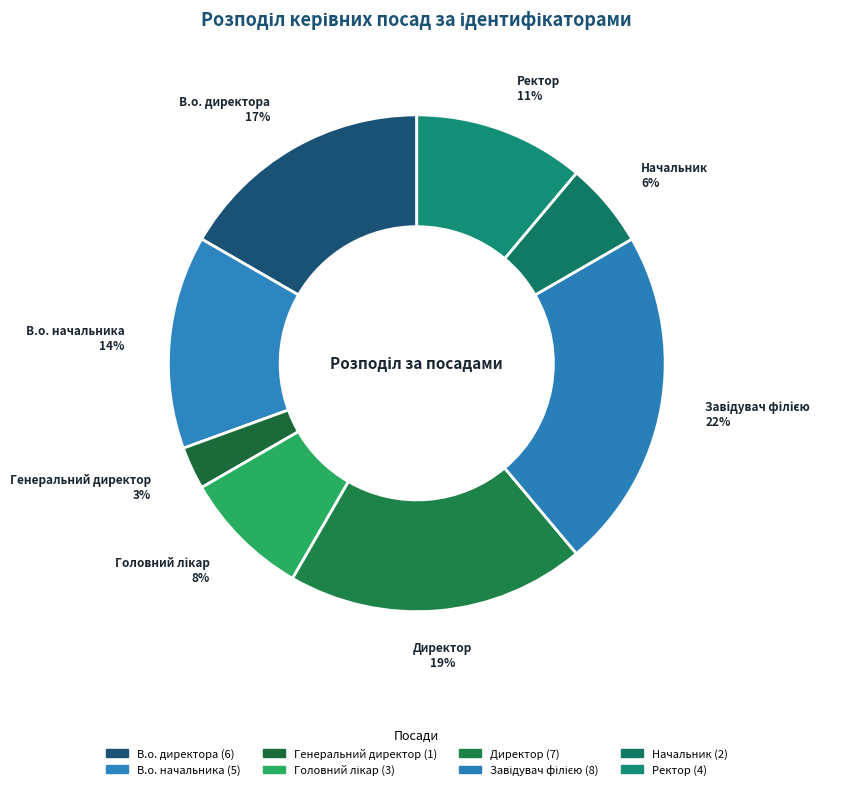

What is the change in value from Генеральний директор to Директор?

+6